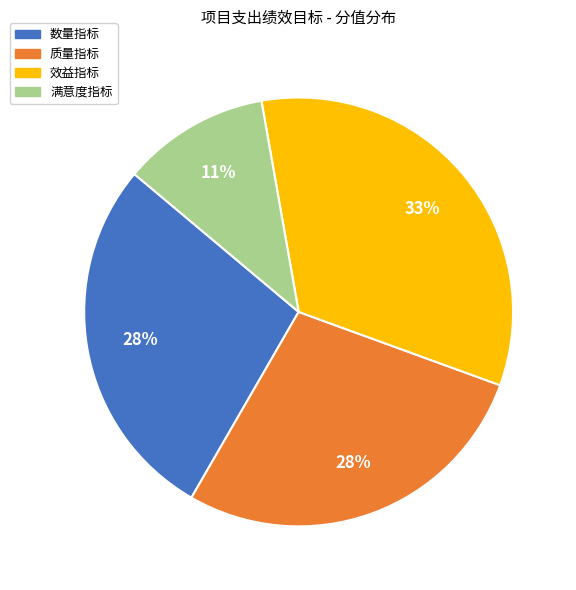

To the nearest percent, what percentage of the pie is 效益指标?

33%